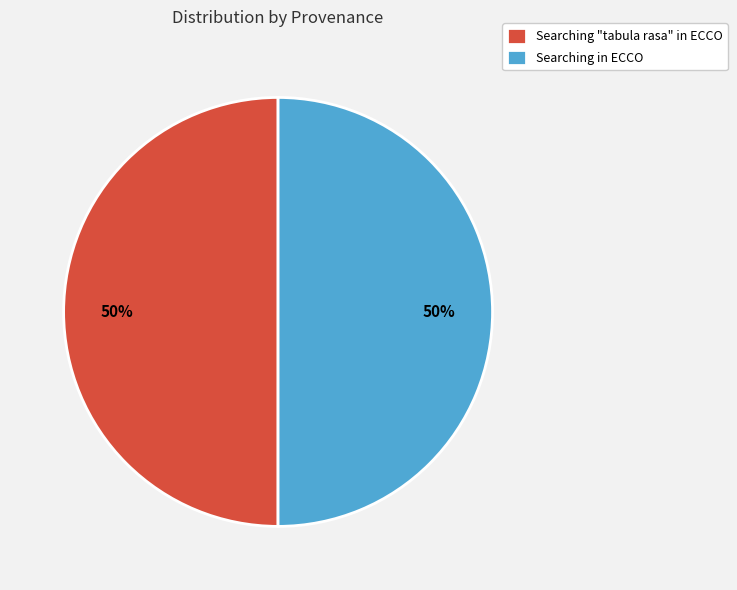

To the nearest percent, what is the combined percentage of Searching "tabula rasa" in ECCO and Searching in ECCO?

100%